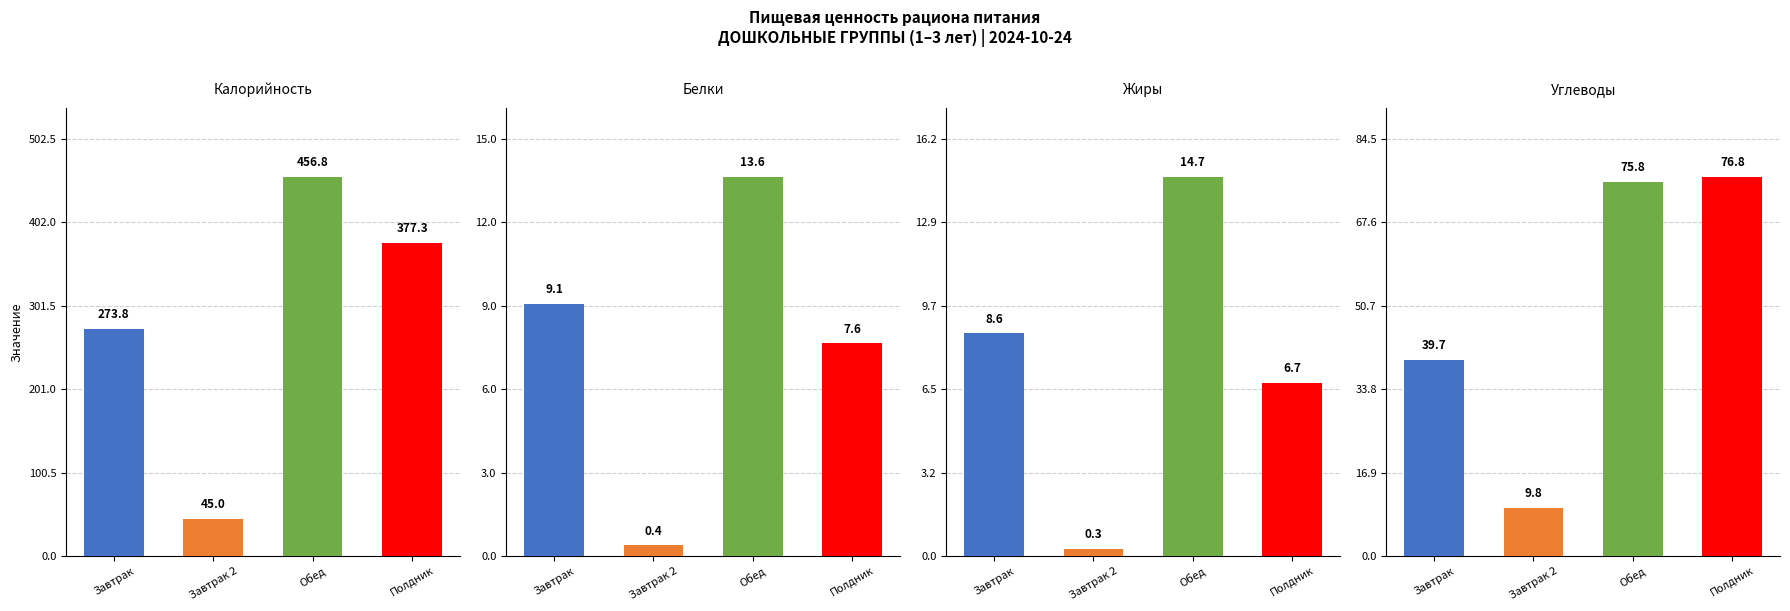

What is the approximate value of Калорийность at Полдник?

377.3